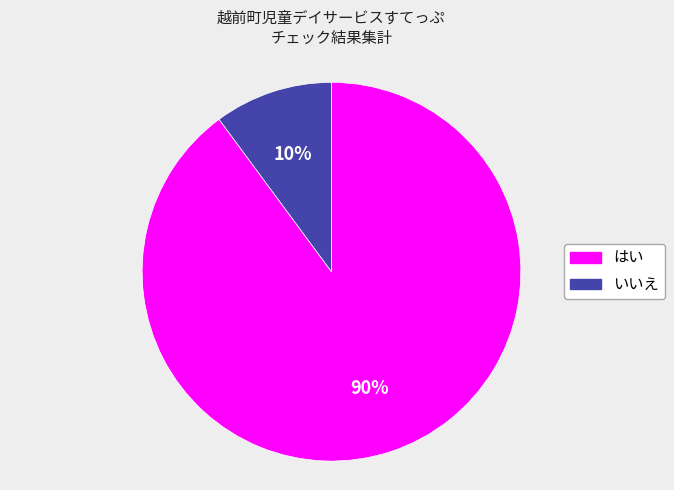

True or false: いいえ accounts for 19% of the total.

False